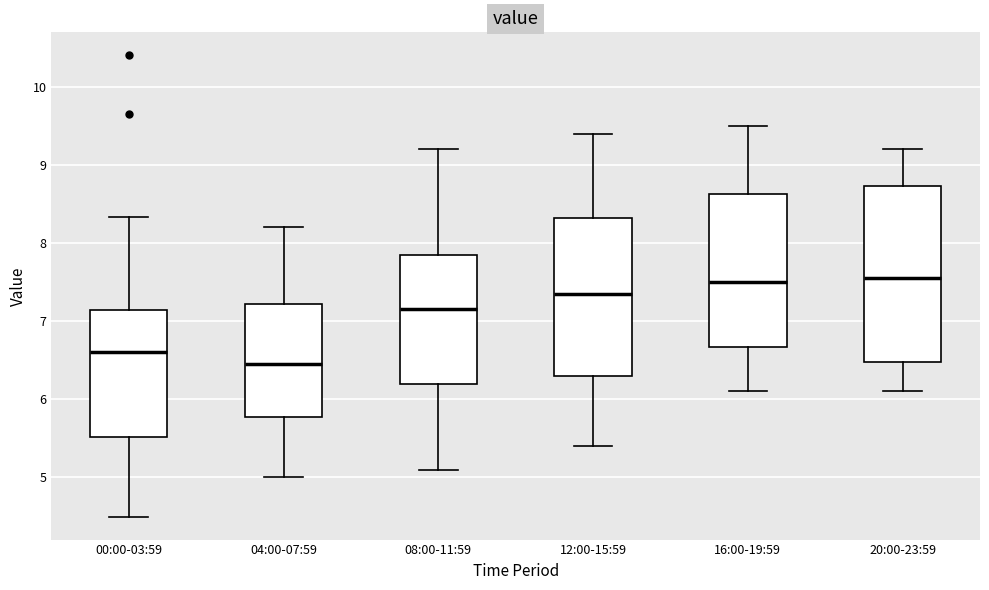

Where does the median line of the box for 12:00-15:59 sit on the y-axis? The values are not printed on the chart, so give them approximately, as read against the axis.

7.4